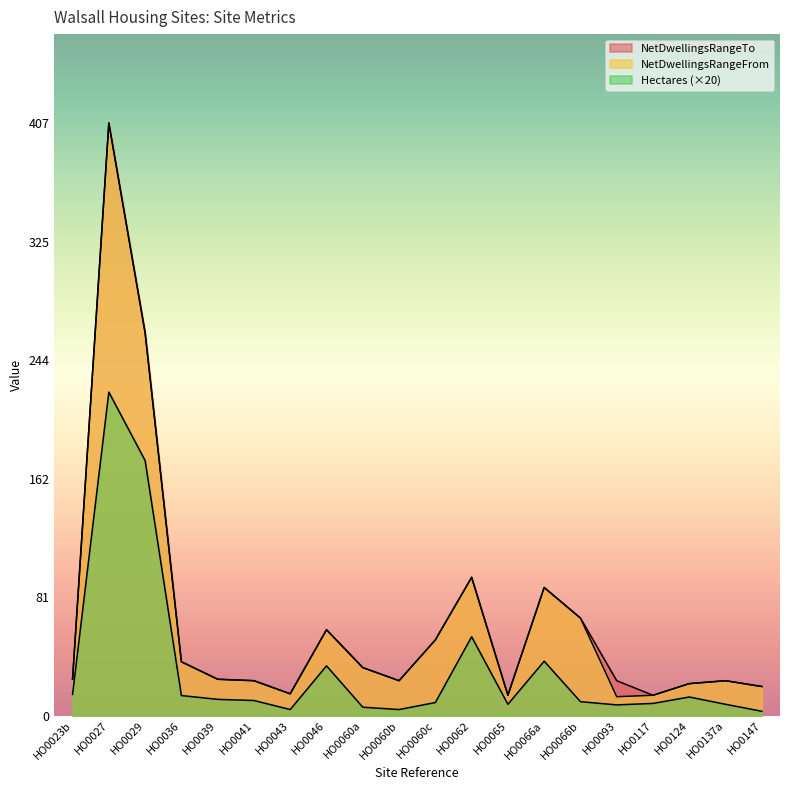

At which label does NetDwellingsRangeFrom reach its minimum?

HO0093